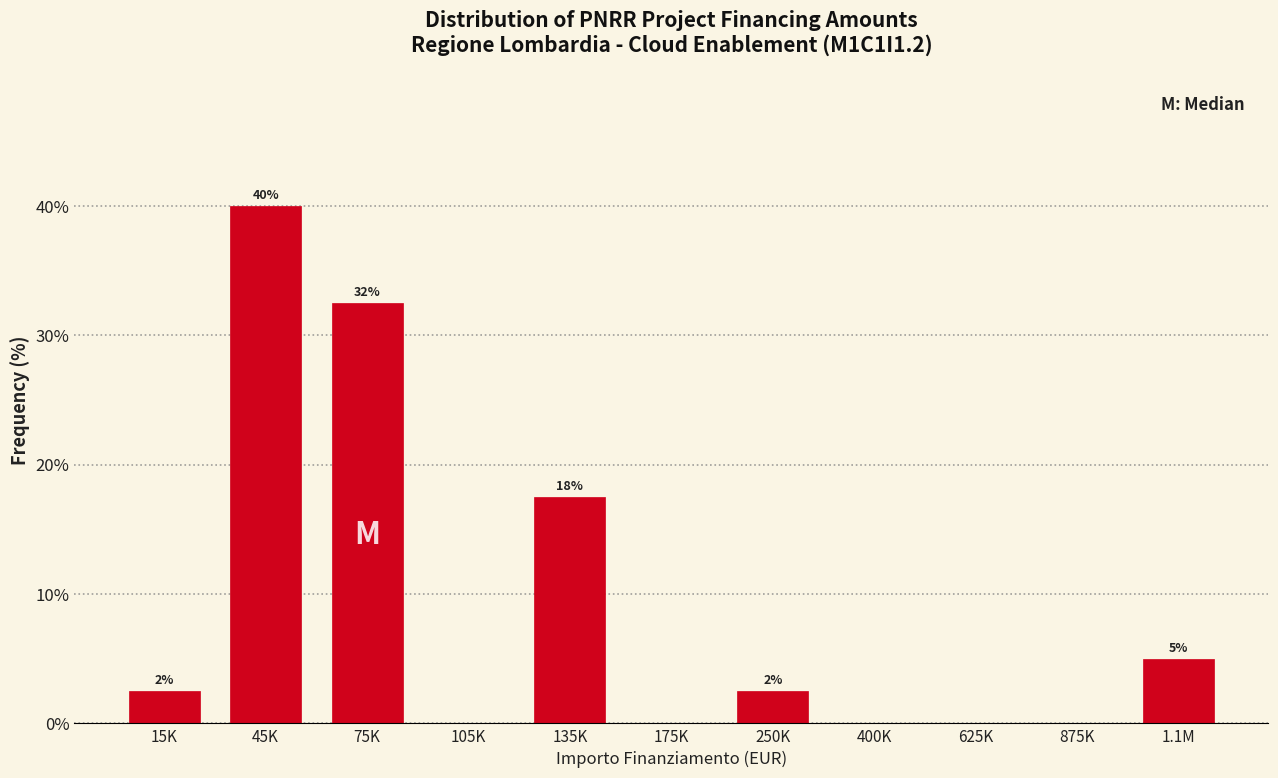

Are the bars horizontal?

No